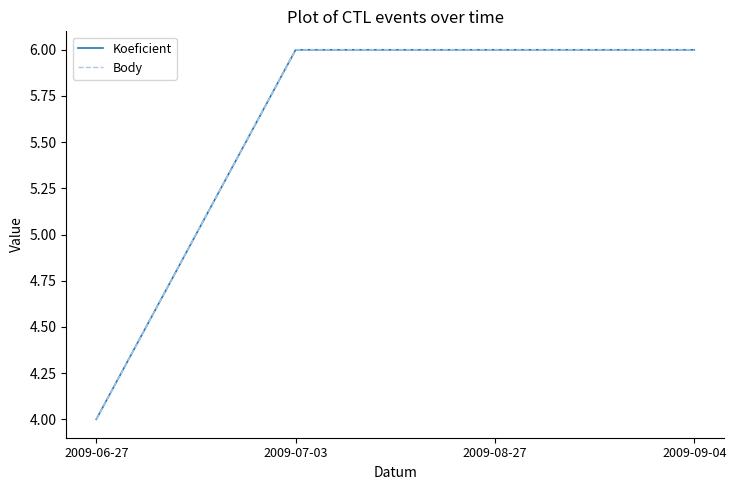

Reading right to left, extract all data points from this chart.

Koeficient: 2009-09-04=6	2009-08-27=6	2009-07-03=6	2009-06-27=4
Body: 2009-09-04=6	2009-08-27=6	2009-07-03=6	2009-06-27=4